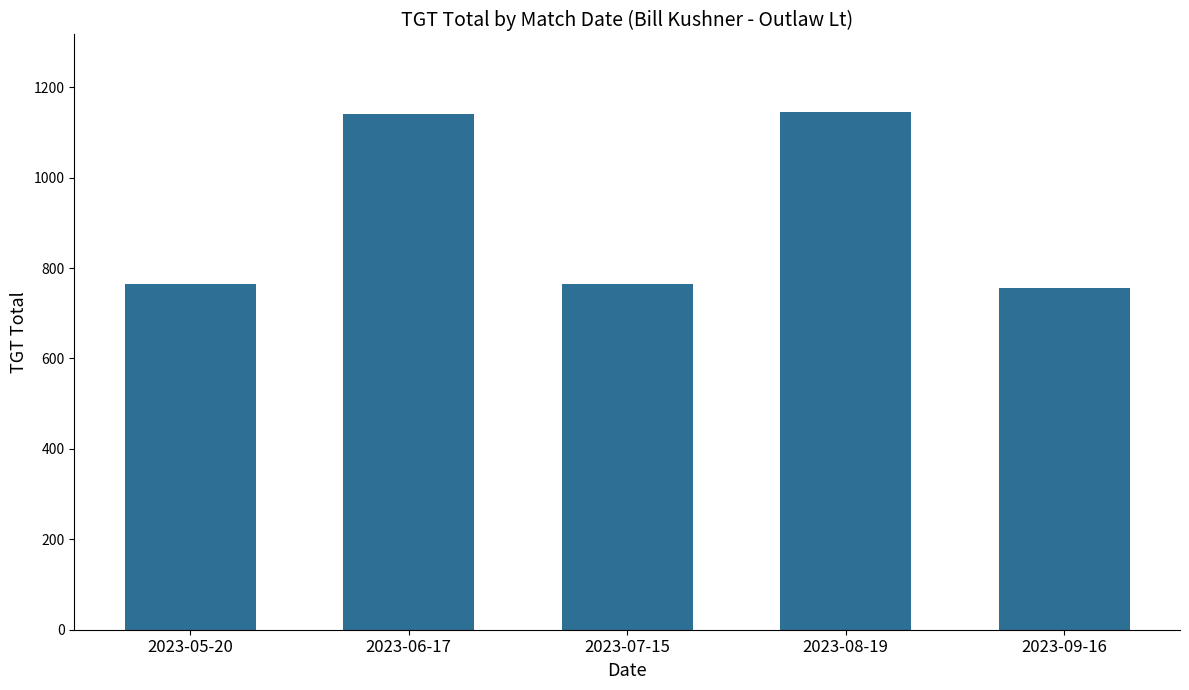

The chart shows a value of 1039.9 at 2023-07-15. True or false?

False